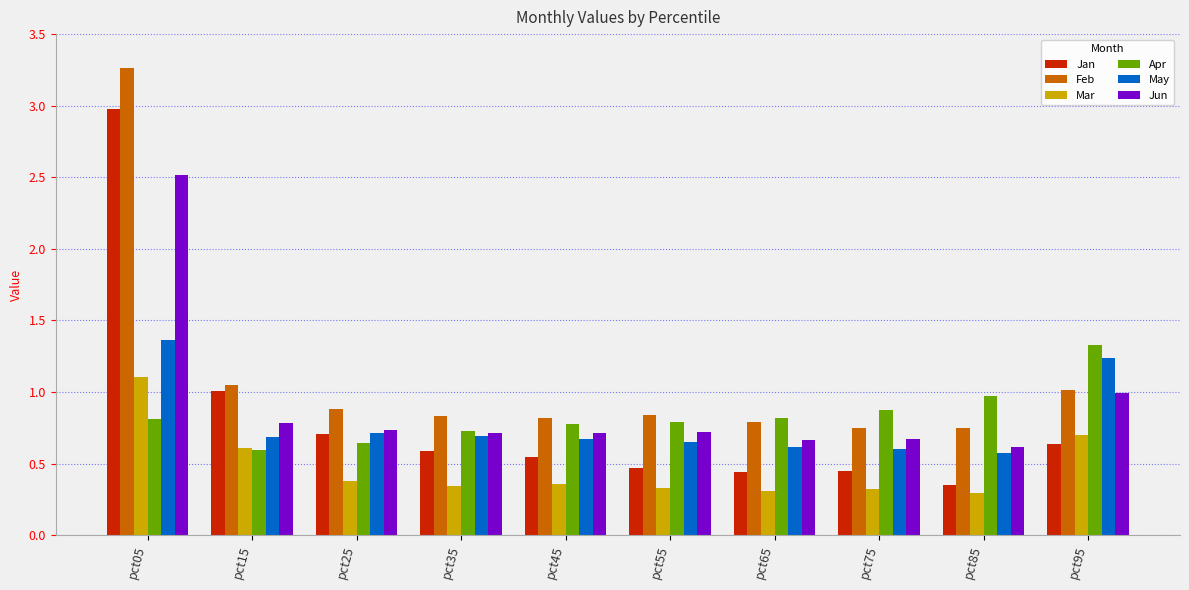

What is the highest value of the Jun series?

2.5